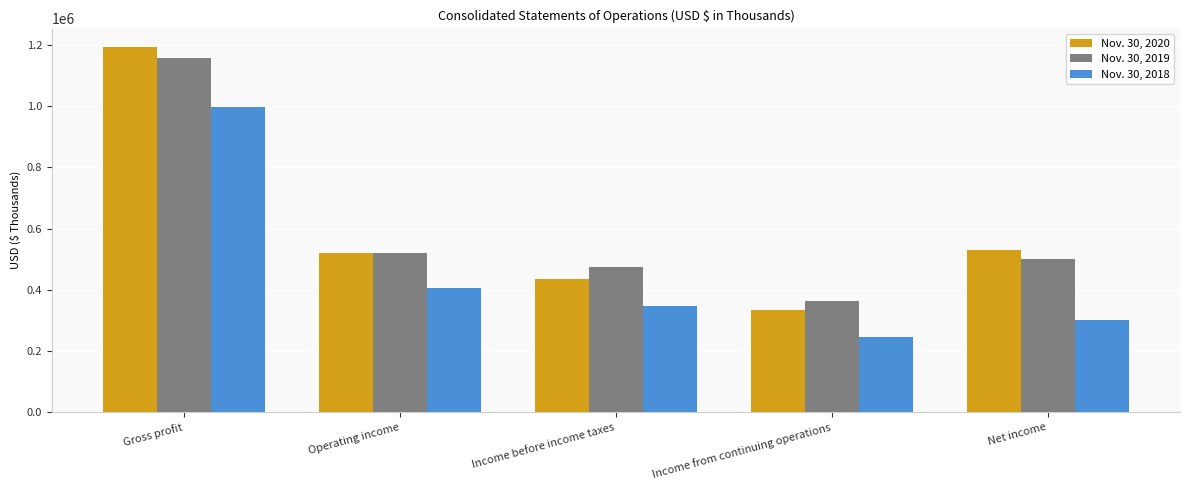

What are all the series names shown in the legend?

Nov. 30, 2020, Nov. 30, 2019, Nov. 30, 2018